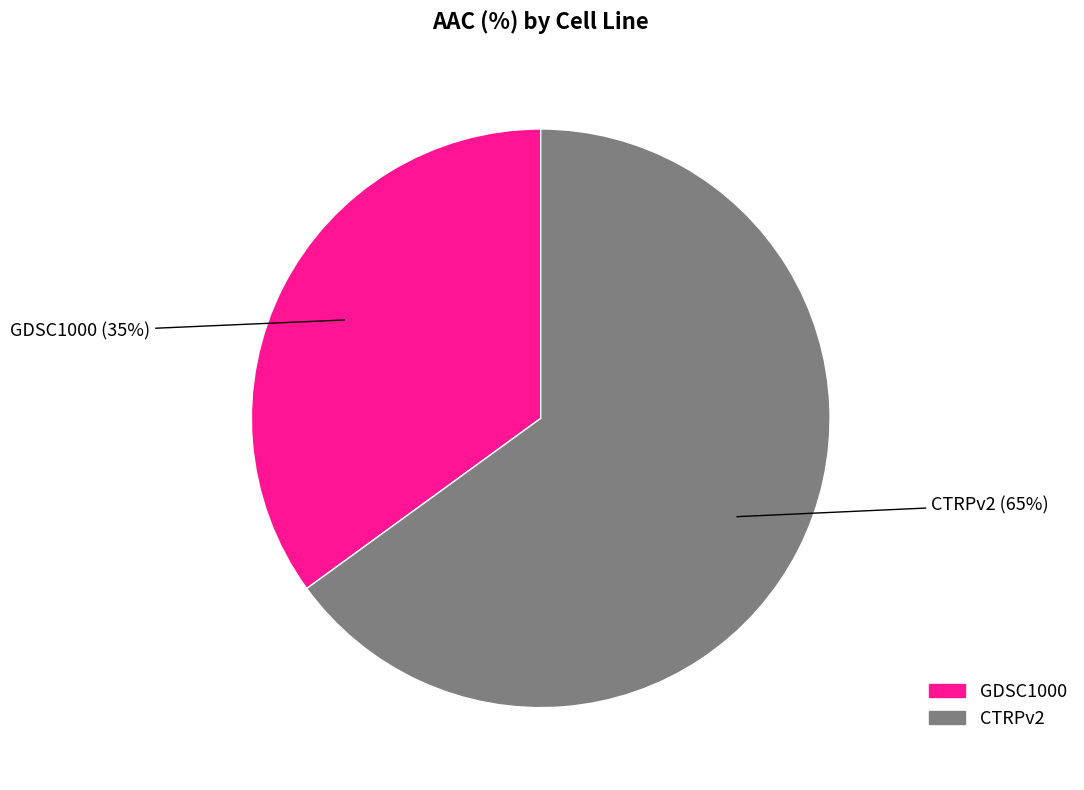

Is the sum of CTRPv2 and GDSC1000 greater than half?

Yes